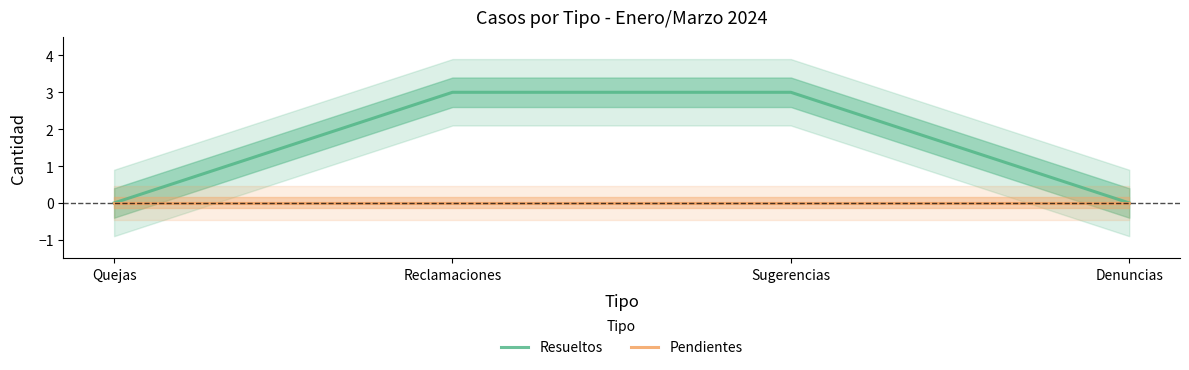

Which series has the largest range (max minus min)?

Resueltos